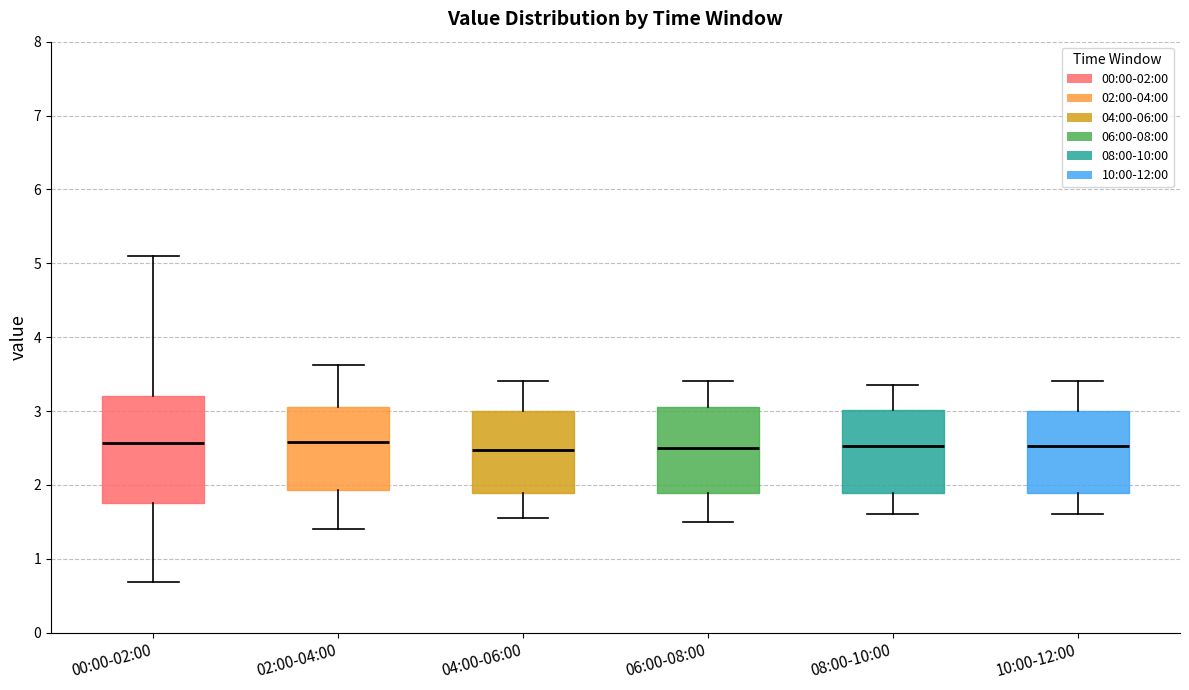

Reading left to right, transcribe this box plot: for each box, give where its median line is, the range the box spans, and where its two whiskers end, as read against the y-axis. The values are not printed on the chart, so give them approximately, as read against the axis.

00:00-02:00: median 2.6, box 1.8 to 3.2, whiskers 0.7 to 5.1
02:00-04:00: median 2.6, box 1.9 to 3.1, whiskers 1.4 to 3.6
04:00-06:00: median 2.5, box 1.9 to 3.0, whiskers 1.6 to 3.4
06:00-08:00: median 2.5, box 1.9 to 3.1, whiskers 1.5 to 3.4
08:00-10:00: median 2.5, box 1.9 to 3.0, whiskers 1.6 to 3.4
10:00-12:00: median 2.5, box 1.9 to 3.0, whiskers 1.6 to 3.4